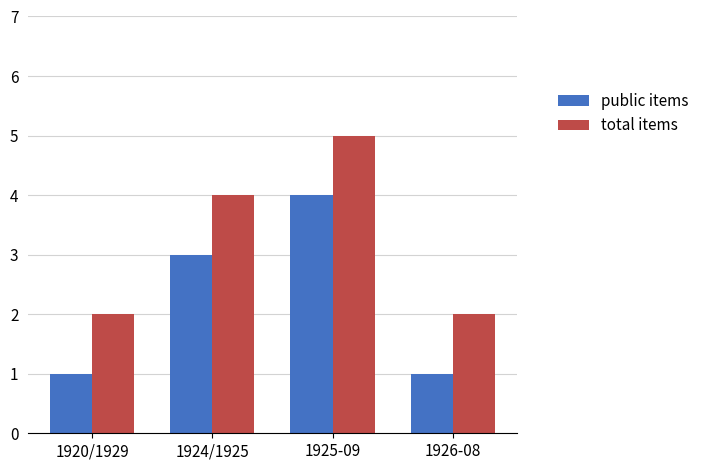

What is the sum of the total items values at 1925-09 and 1926-08?

7